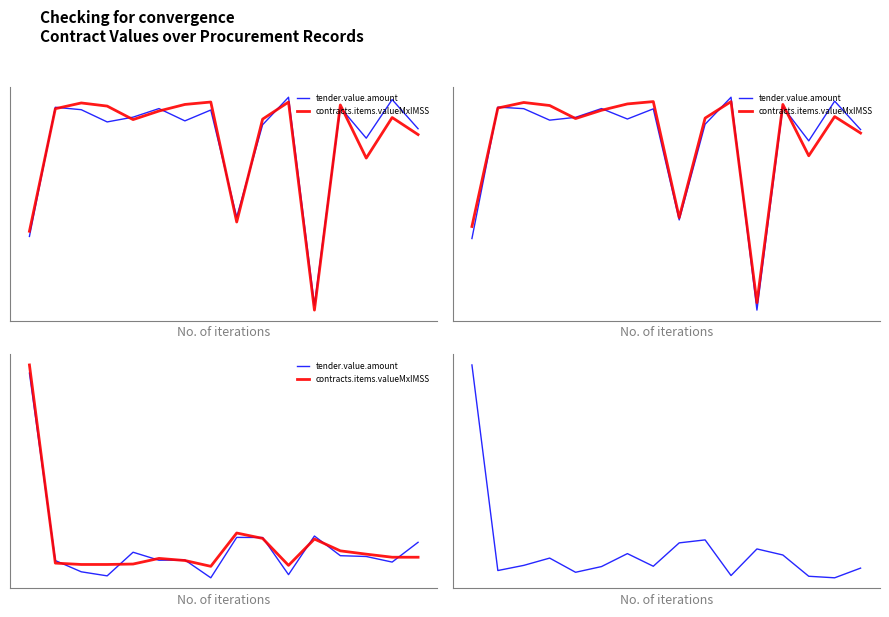

Is it true that tender.value.amount equals -0.0 at 13?

False